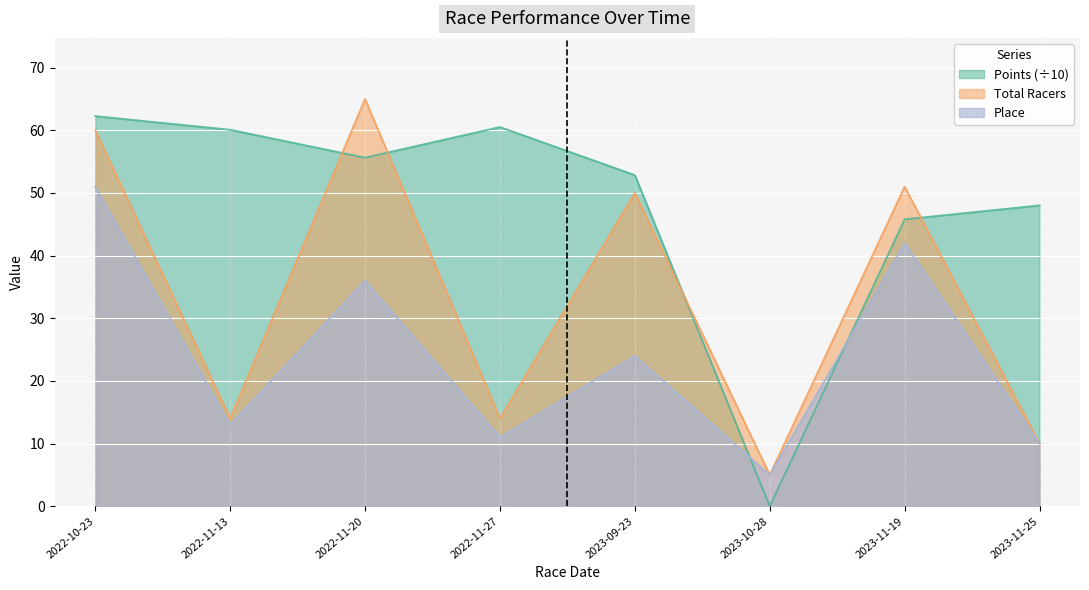

Where is Place nearest to the value 28?

2023-09-23